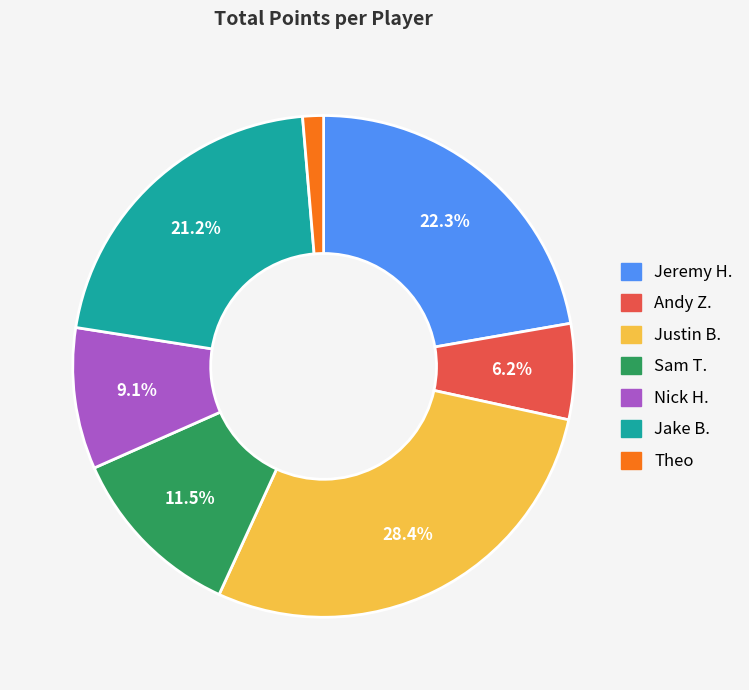

Is the sum of Jake B. and Justin B. greater than half?

No